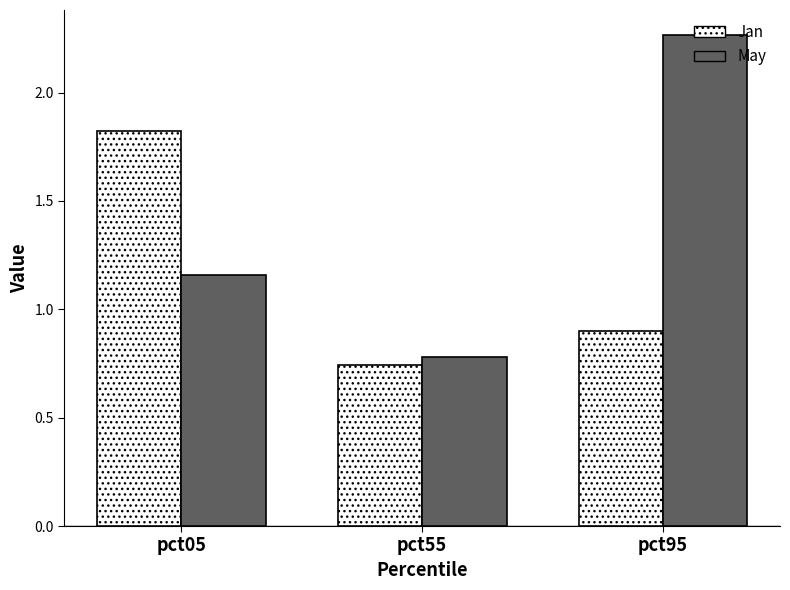

At which category is the sum across all series the highest?

pct95